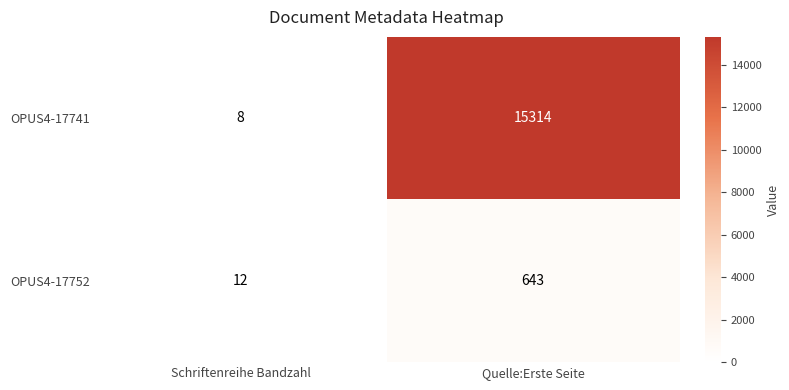

Reading right to left, what are all the values shown in this chart?

OPUS4-17741: 15314	8
OPUS4-17752: 643	12